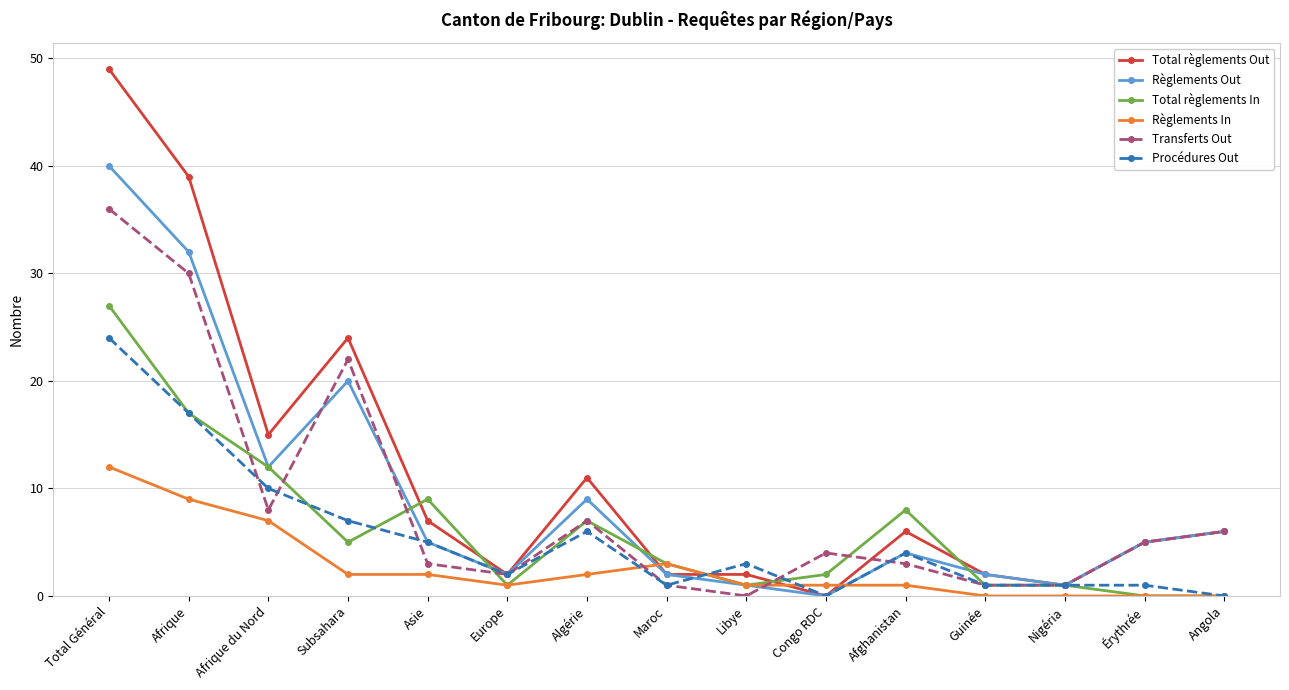

How many categories are shown in the chart?

15